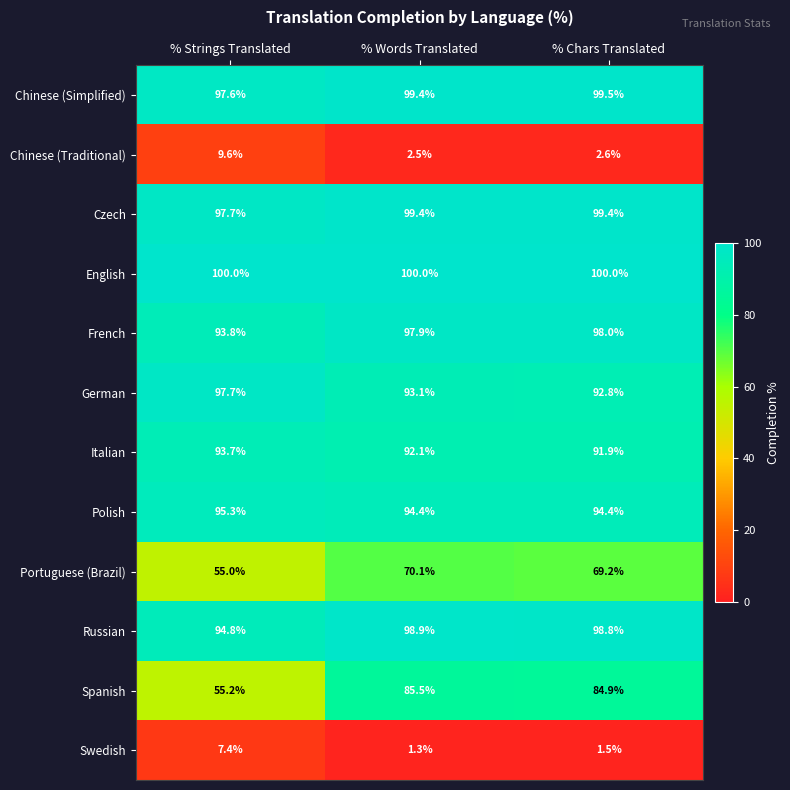

How many values in the Spanish series are below 84?

1